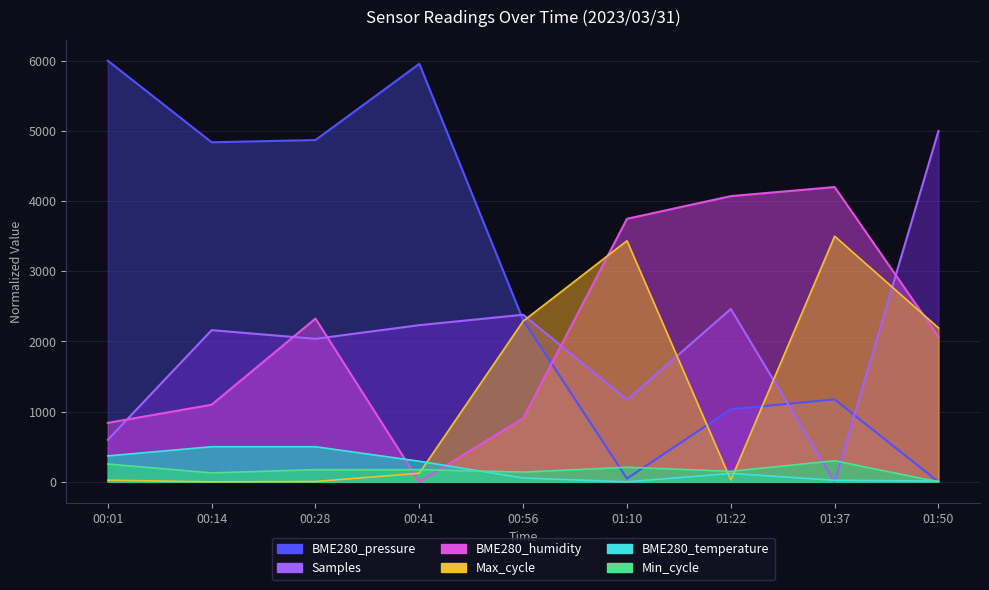

Is it true that BME280_humidity equals 5537.3 at 01:37?

False